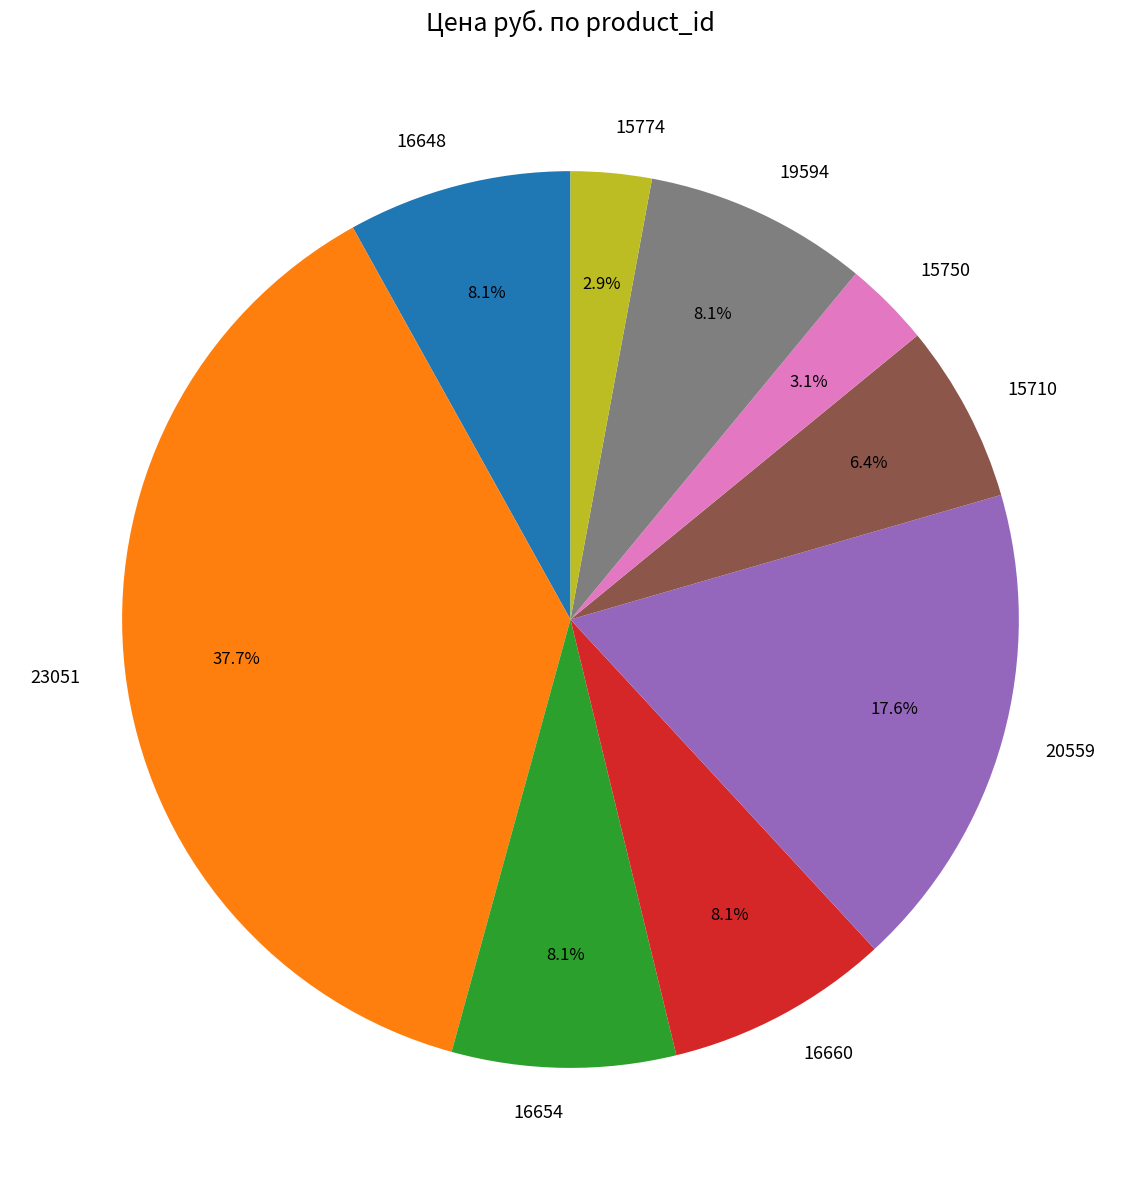

Which slice is the largest?

23051